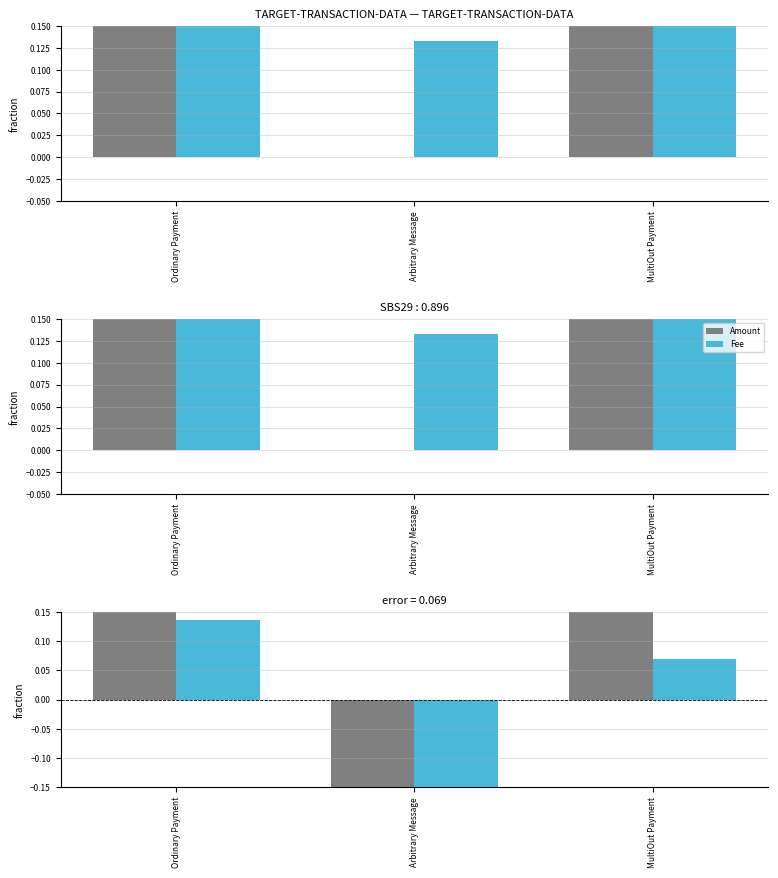

How many data points does each series have?

3